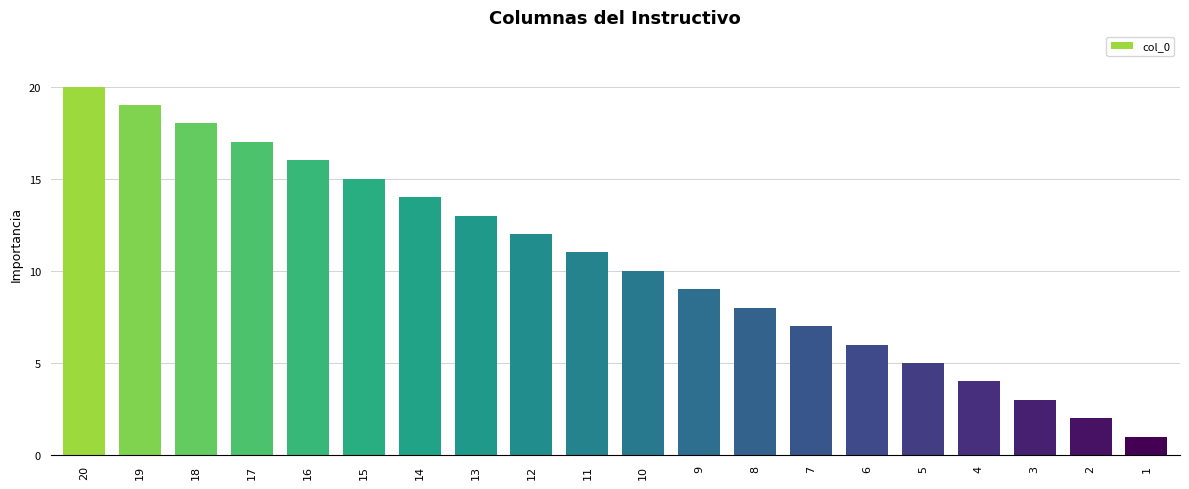

What is the value of the 11th bar from the left?

10